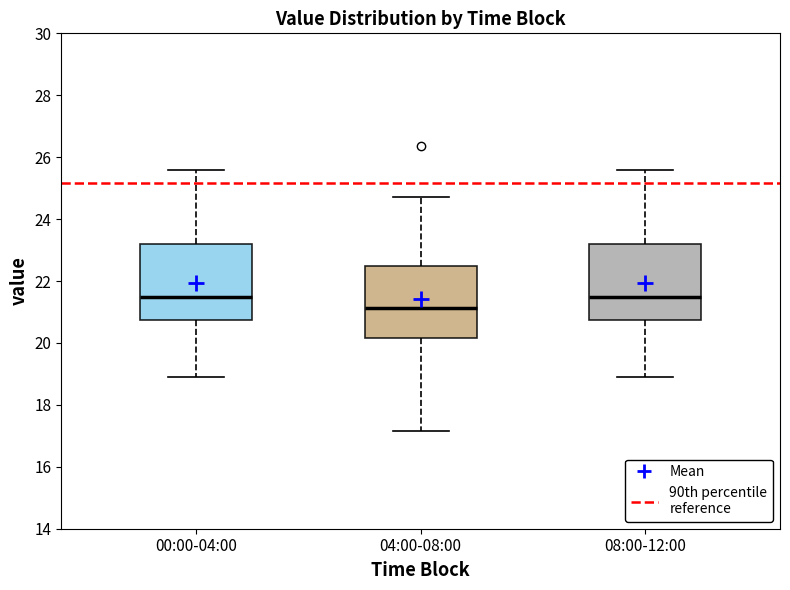

Reading left to right, read every box against the y-axis: the position of its median line, the range the box covers, and the ends of its whiskers. The values are not printed on the chart, so give them approximately, as read against the axis.

00:00-04:00: median 21.4, box 20.8 to 23.2, whiskers 19.0 to 25.6
04:00-08:00: median 21.2, box 20.2 to 22.4, whiskers 17.2 to 24.8
08:00-12:00: median 21.4, box 20.8 to 23.2, whiskers 19.0 to 25.6